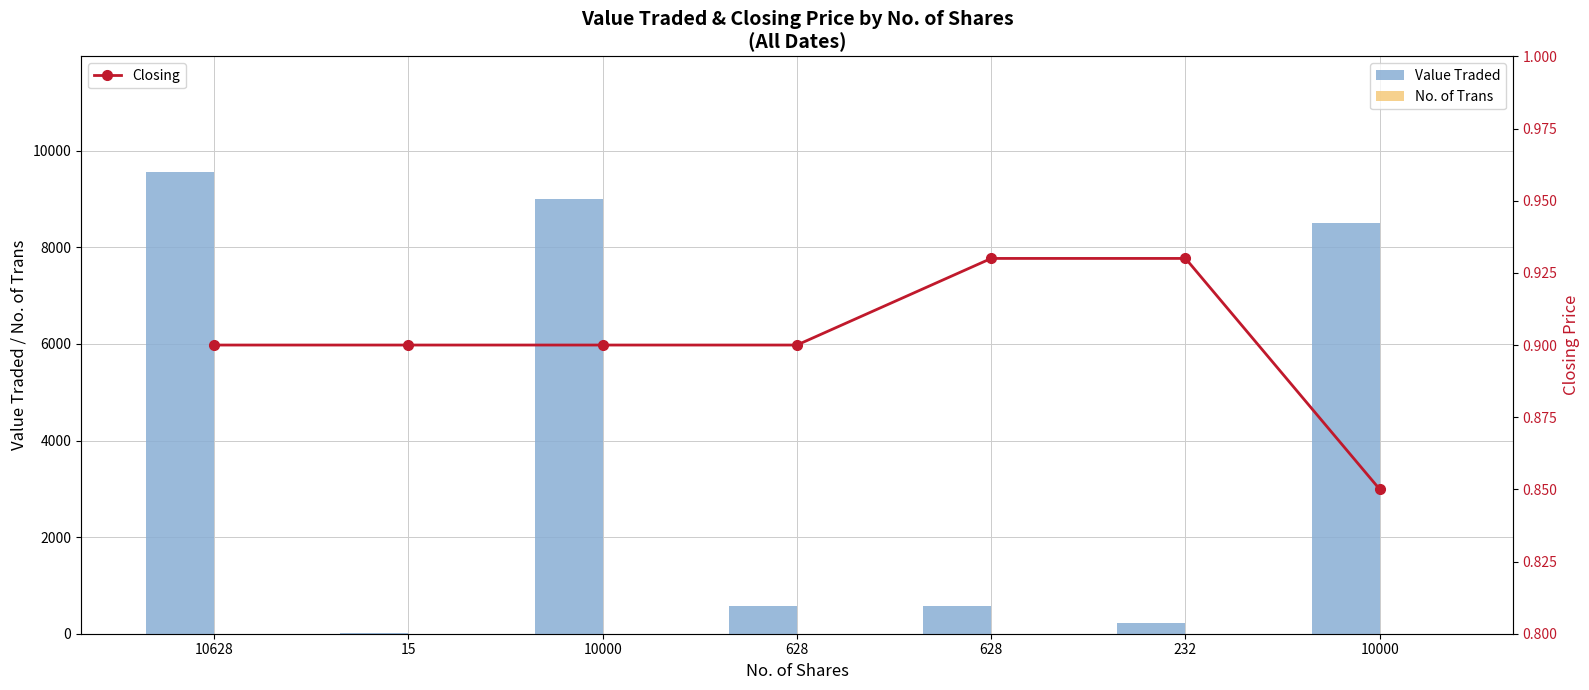

What is the difference between the Value Traded values at 232 and 10000?

8784.0